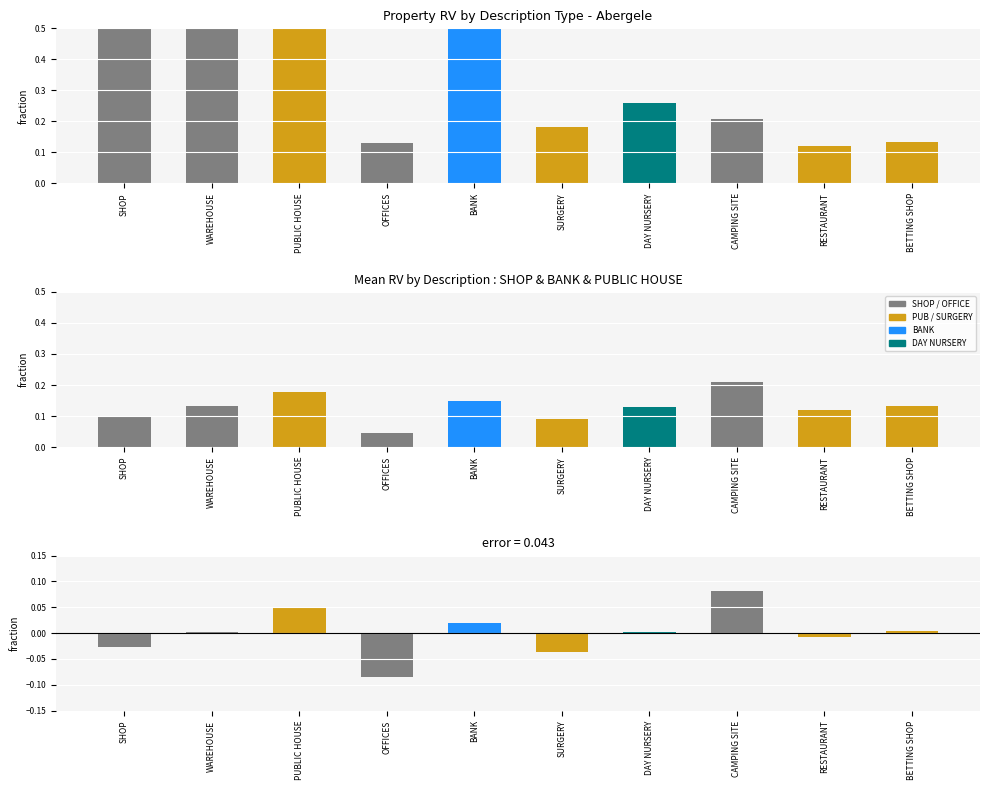

What is the smallest value displayed?

-0.1